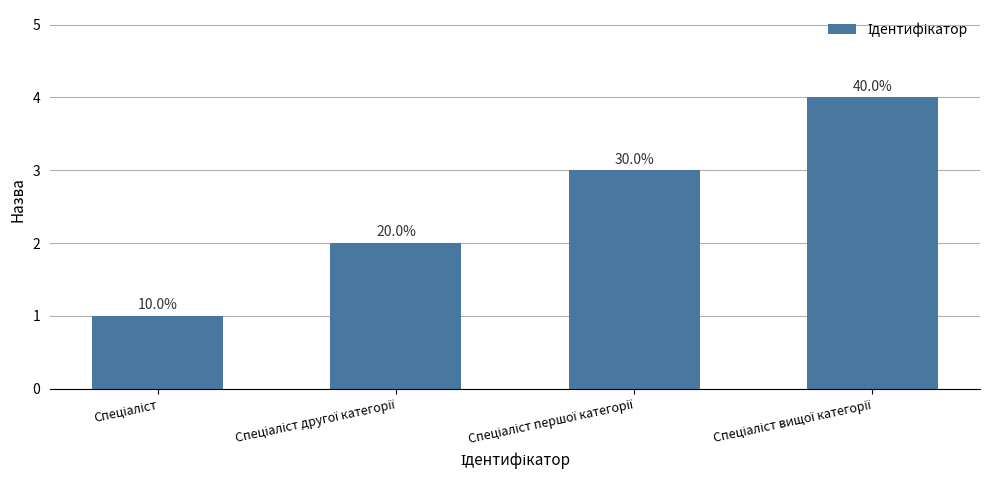

Is it true that the value at Спеціаліст is 0?

False